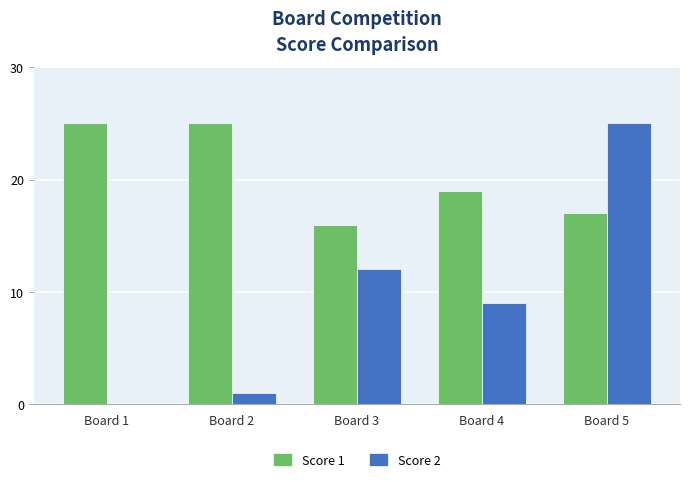

What is the sum of the Score 2 values at Board 1 and Board 5?

25